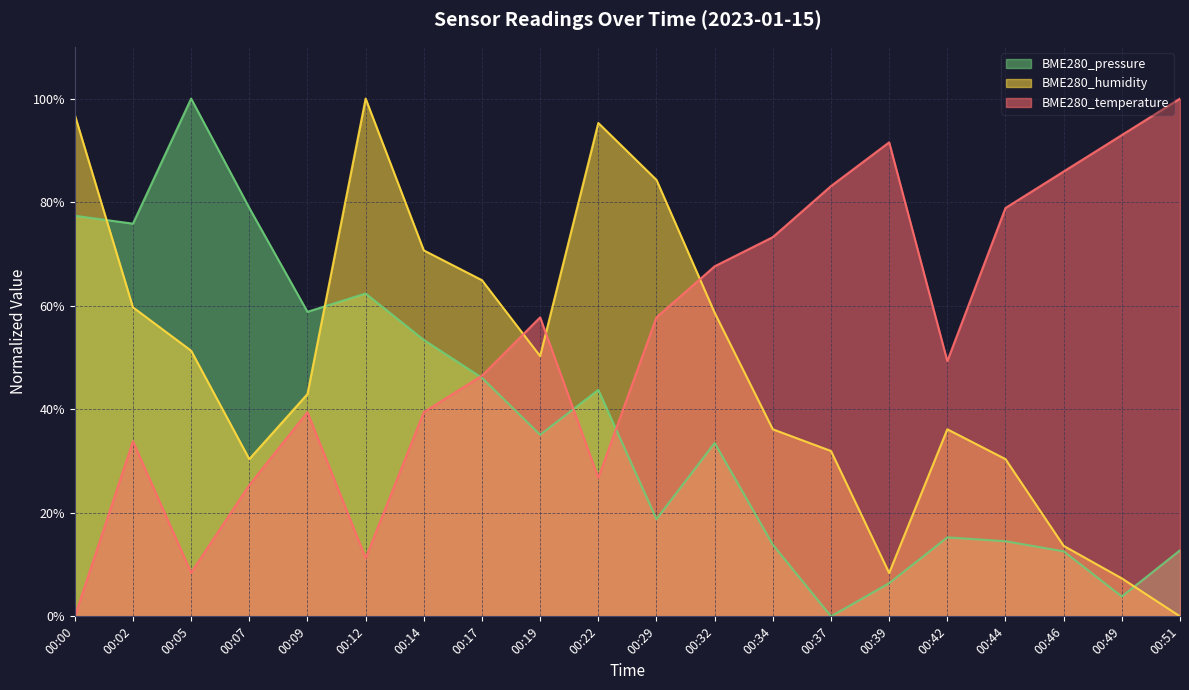

The BME280_humidity series shows 6.1 at 00:44. True or false?

False